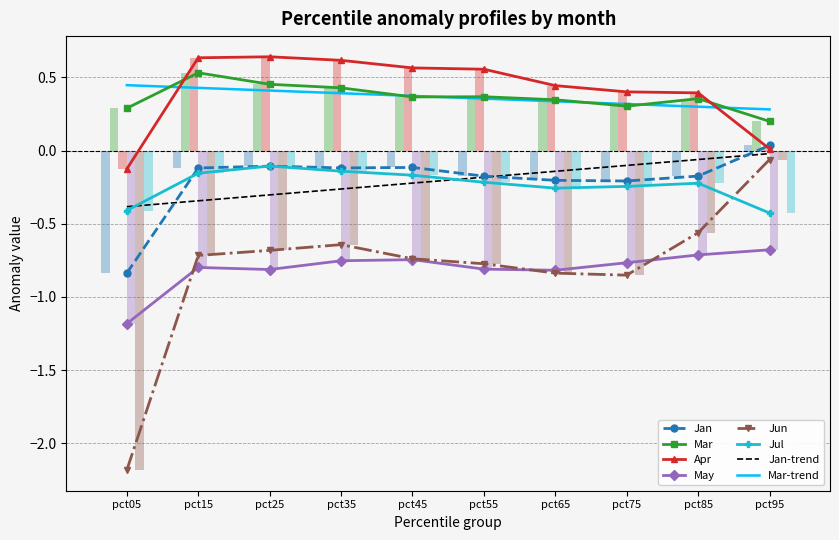

Which series changed the most between pct35 and pct95?

Apr